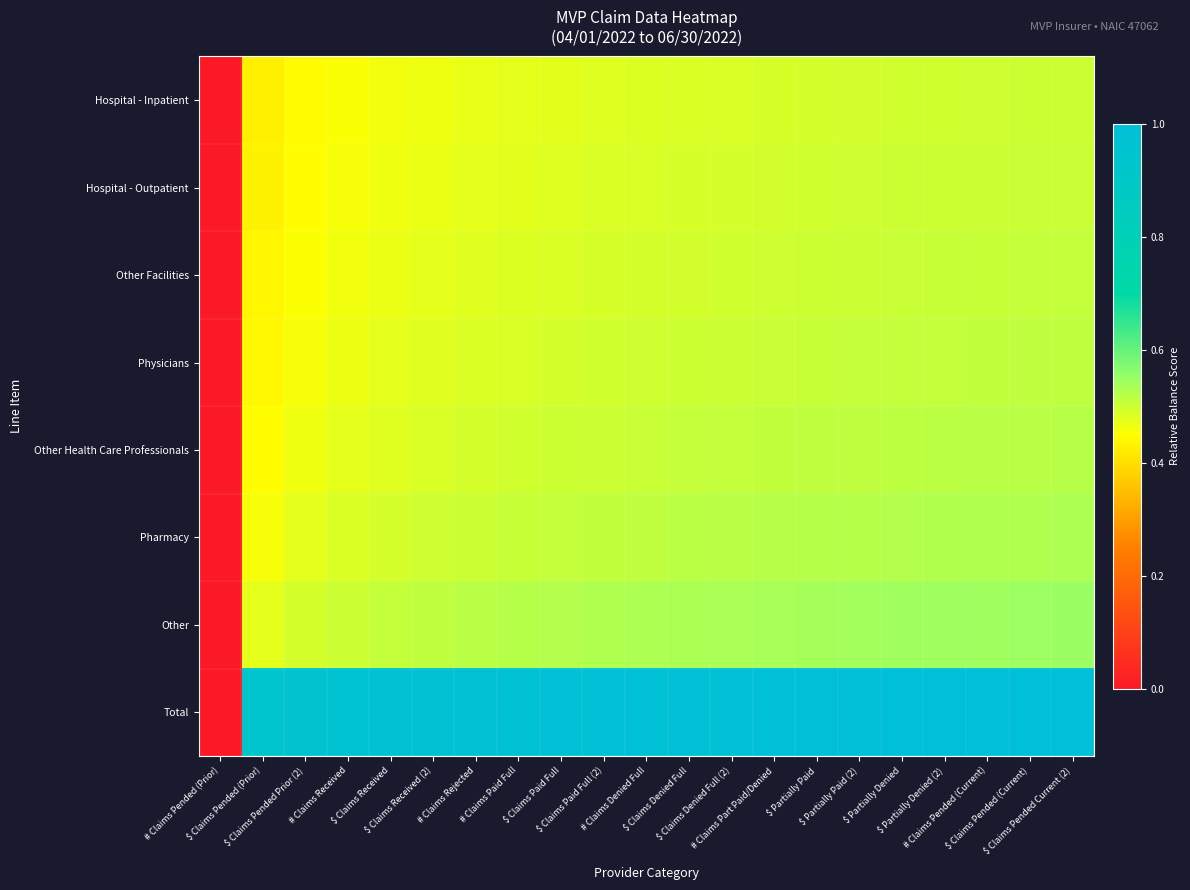

Which series has the largest range (max minus min)?

Total